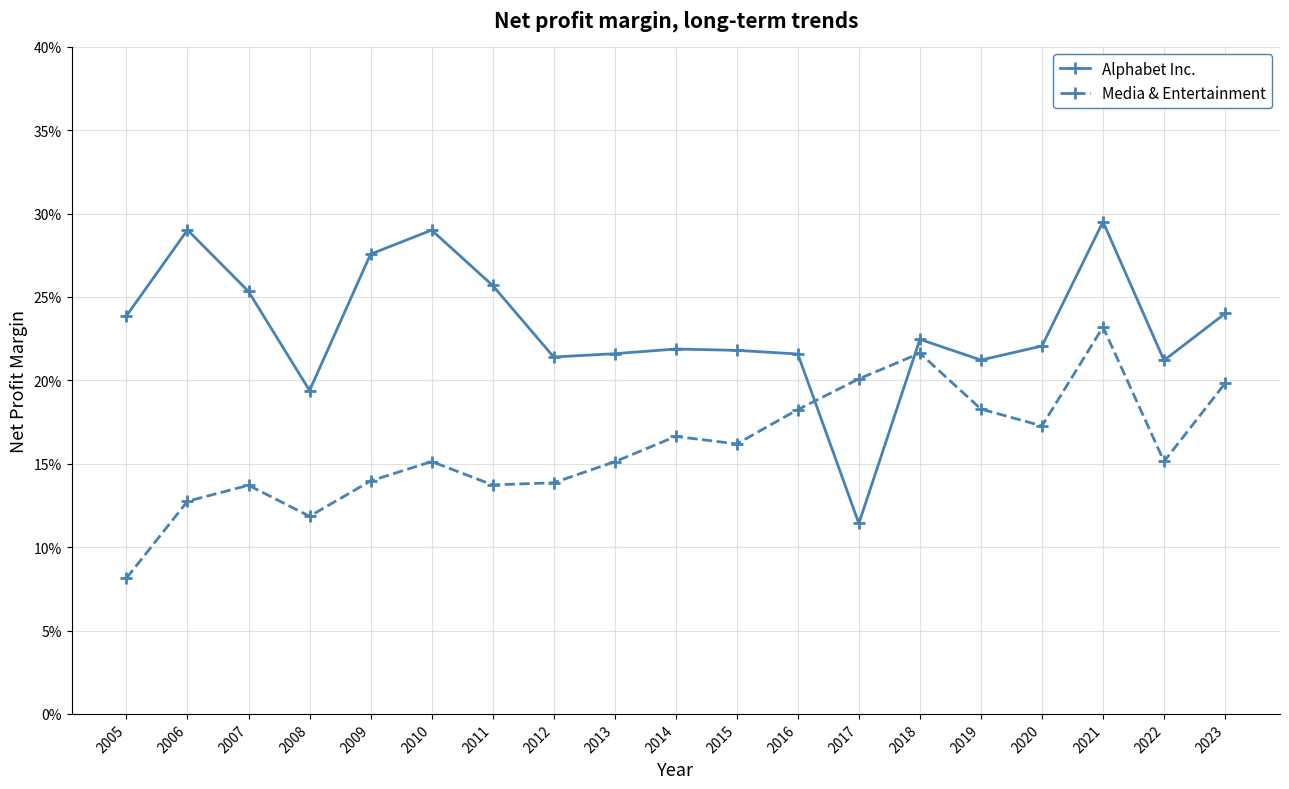

How many intersections are there between Alphabet Inc. and Media & Entertainment?

2